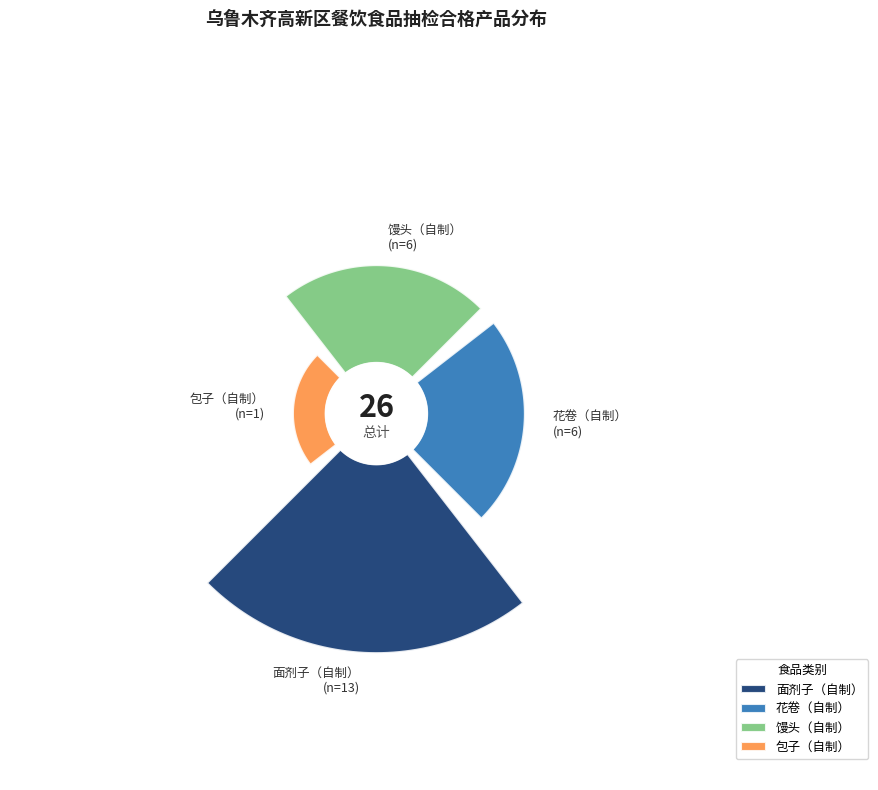

Count the number of slices in the pie.

4